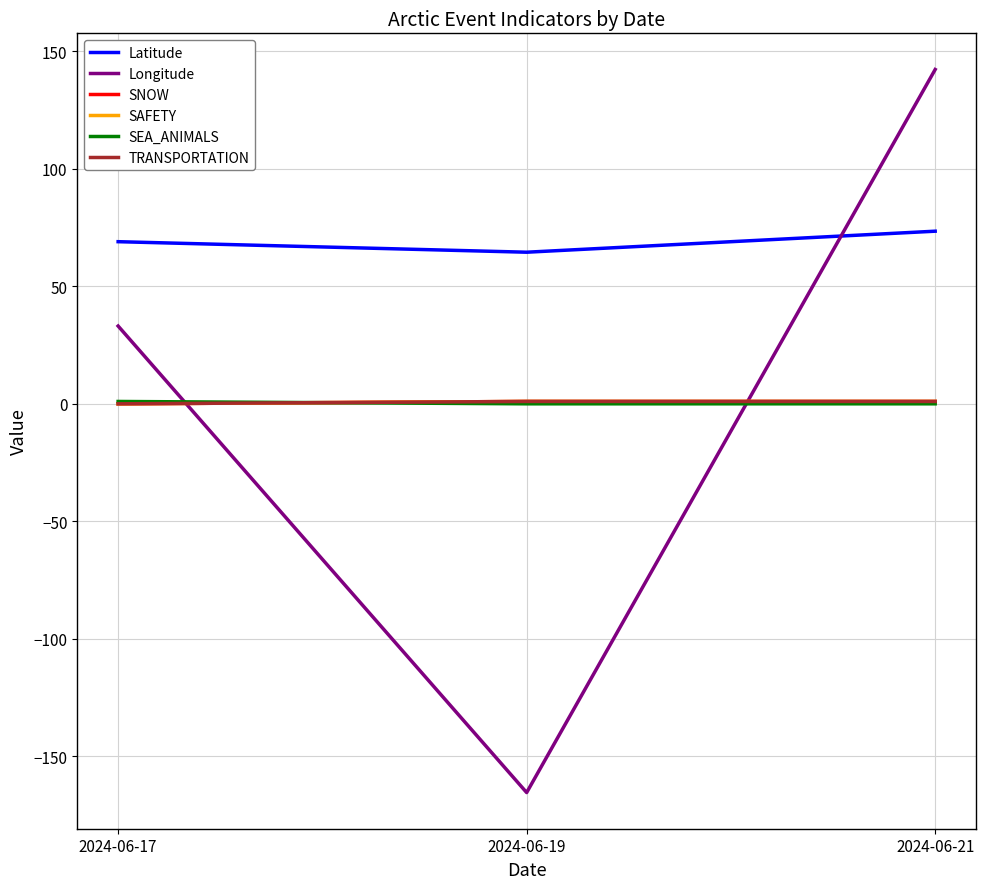

What is the difference between the TRANSPORTATION values at 2024-06-17 and 2024-06-19?

1.0